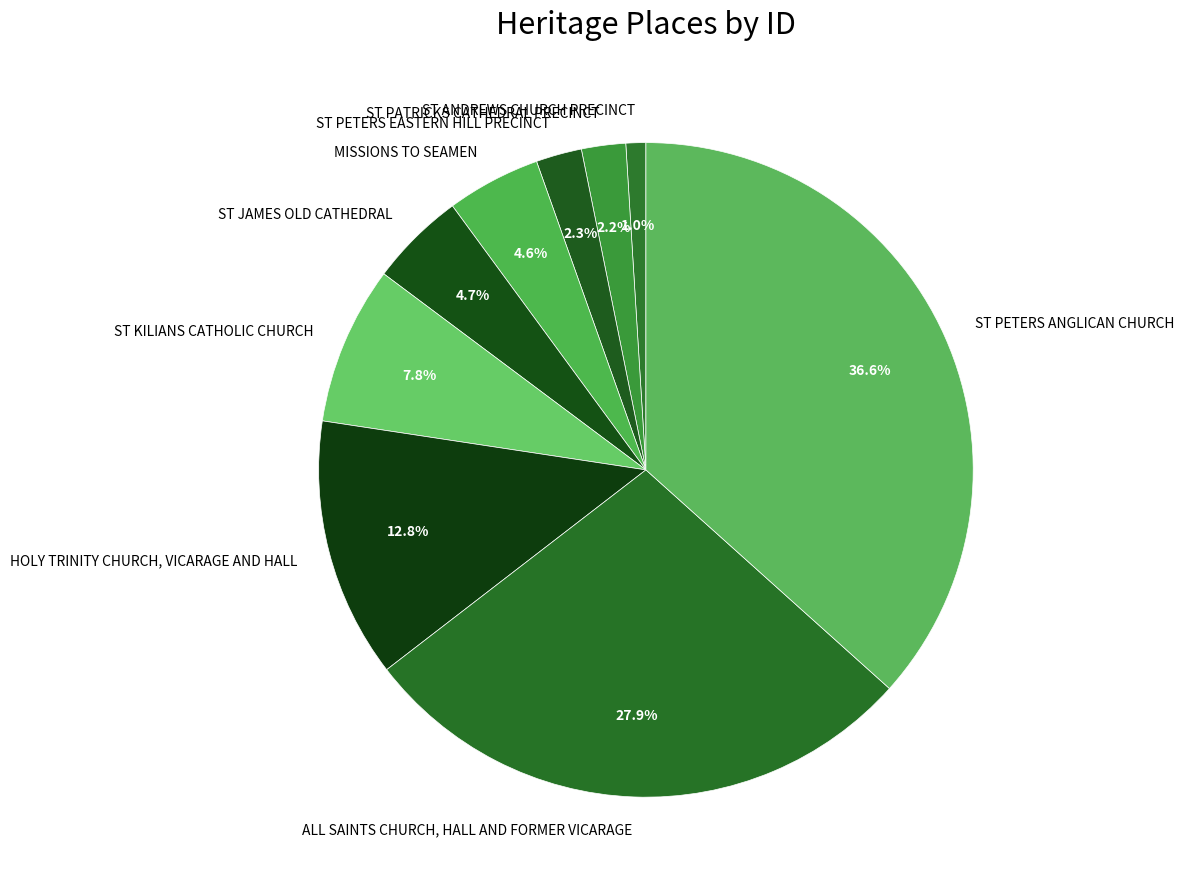

Does ALL SAINTS CHURCH, HALL AND FORMER VICARAGE account for over 50% of the chart?

No